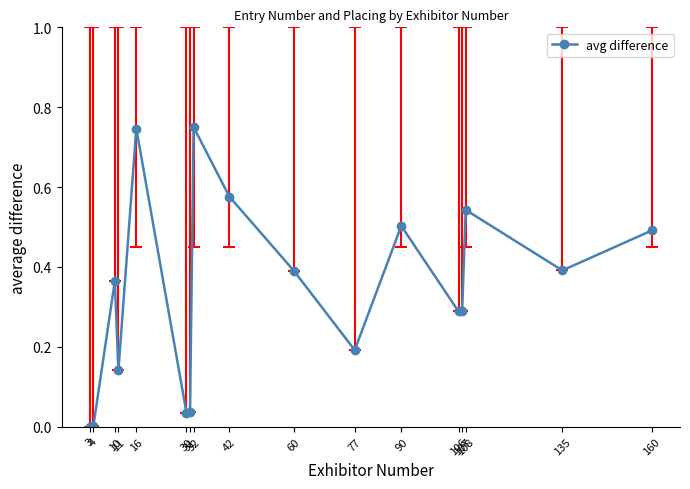

What is the sum of all values?

5.7